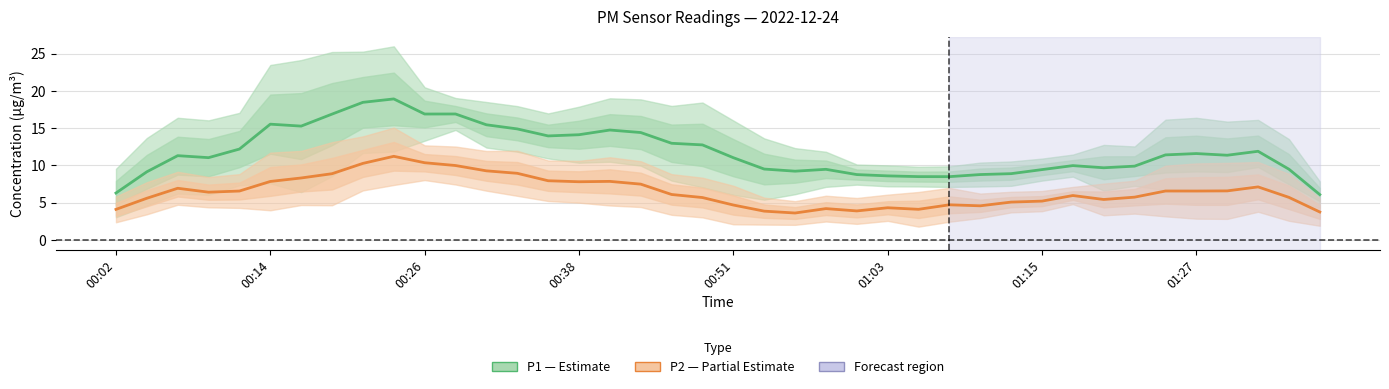

Reading left to right, what are all the values shown in this chart?

P1 (PM10): 6.3	9.1	11.3	11.0	12.2	15.5	15.3	16.9	18.5	18.9	16.9	16.9	15.5	14.9	14.0	14.1	14.7	14.4	13.0	12.8	11.0	9.5	9.2	9.5	8.8	8.6	8.5	8.5	8.8	8.9	9.4	10.0	9.7	9.9	11.4	11.6	11.4	11.9	9.5	6.1
P2 (PM2.5): 4.1	5.6	6.9	6.4	6.6	7.8	8.3	8.9	10.3	11.2	10.4	10.0	9.3	8.9	7.9	7.8	7.9	7.5	6.1	5.7	4.7	3.9	3.6	4.2	3.9	4.3	4.1	4.7	4.6	5.1	5.2	6.0	5.4	5.7	6.6	6.6	6.6	7.1	5.7	3.7